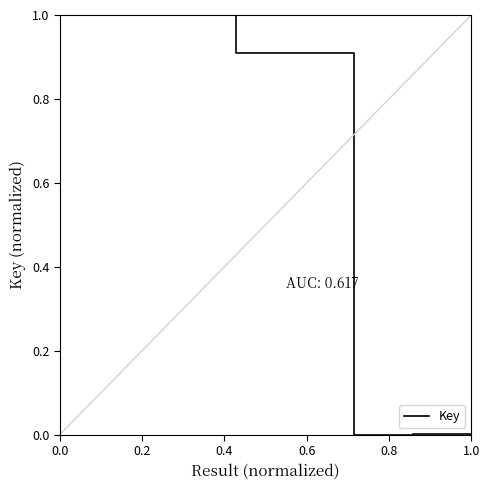

What is the sum of all values?

4.8